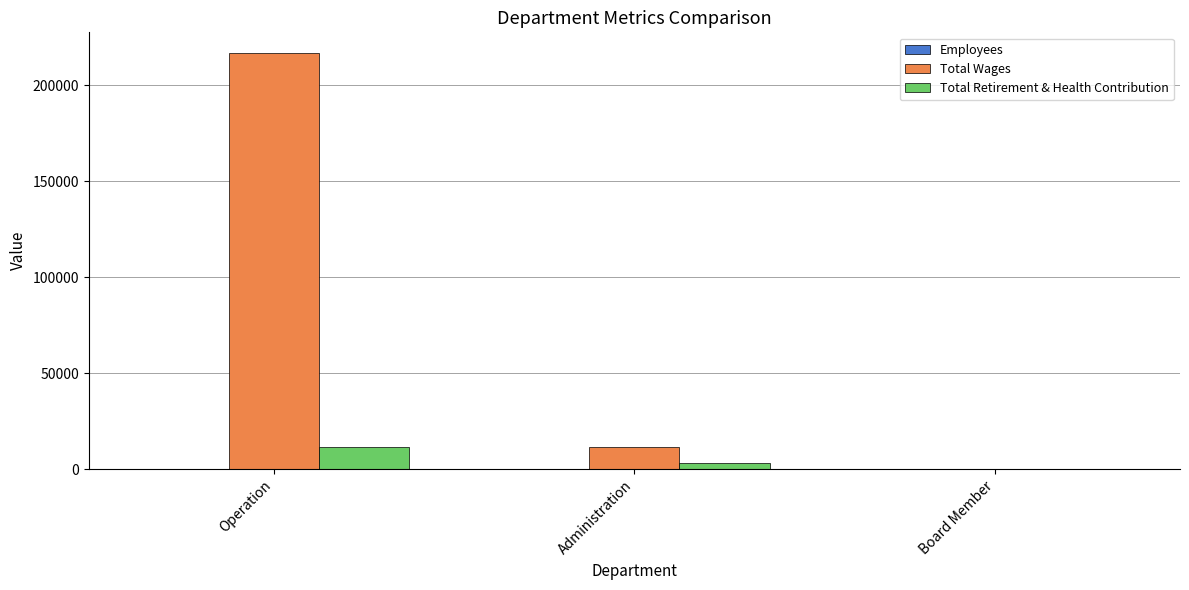

Which series changed the most between Operation and Administration?

Total Wages